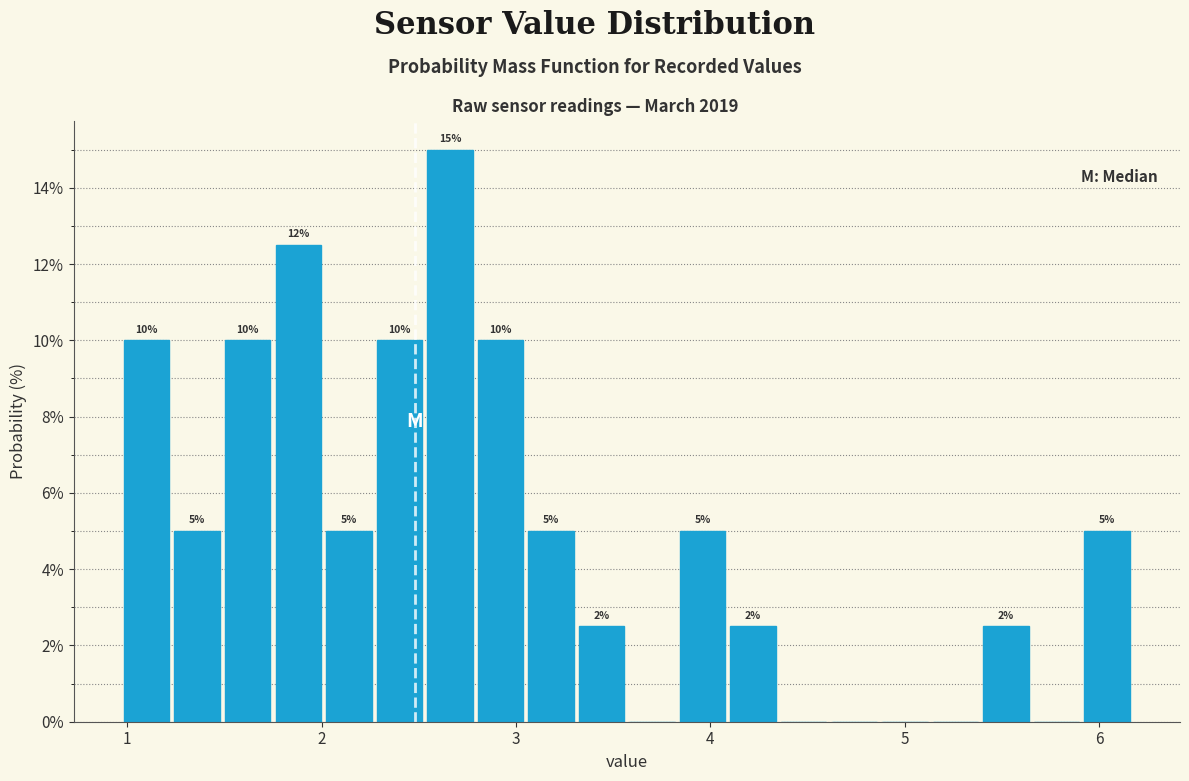

Around what value on the x-axis is the tallest bar? Give the approximate position of its centre, as read against the axis.

2.7